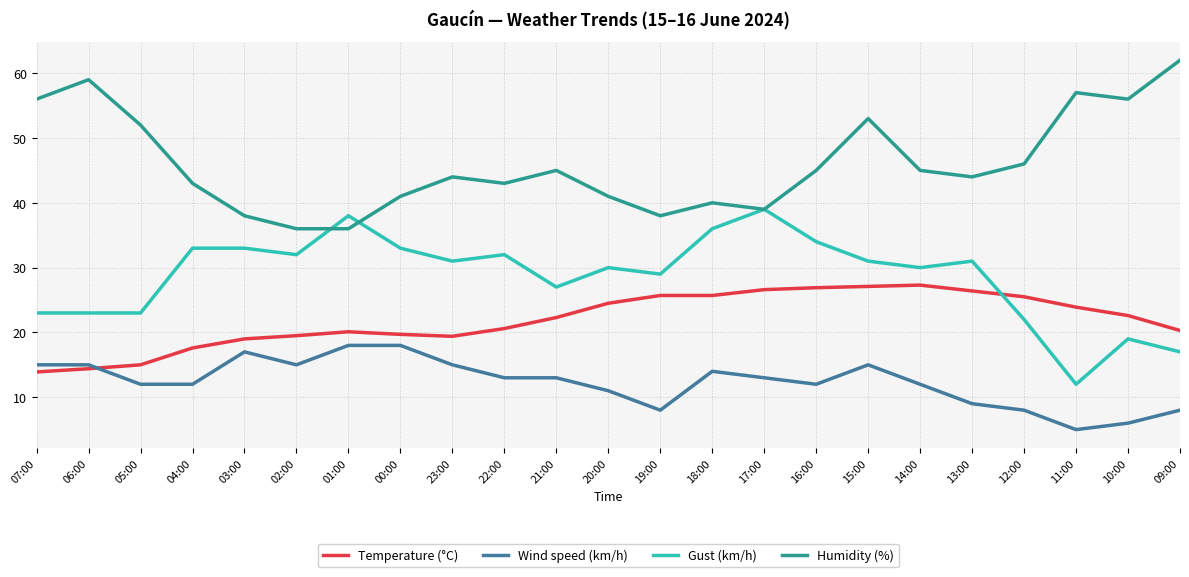

The Temperature (°C) series shows 15.1 at 10:00. True or false?

False